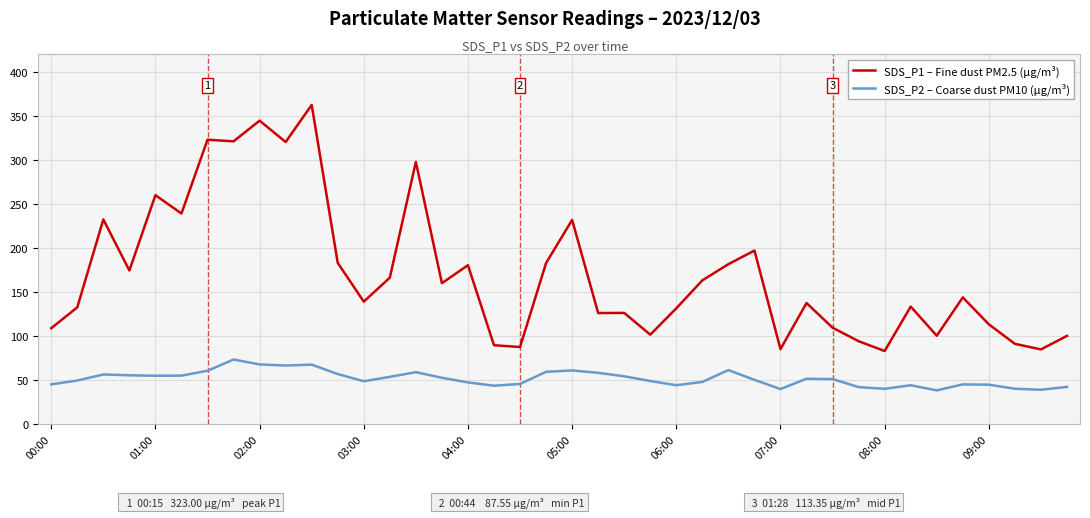

What is the difference between the maximum and minimum values in the SDS_P2 – Coarse dust PM10 (µg/m³) series?

35.0